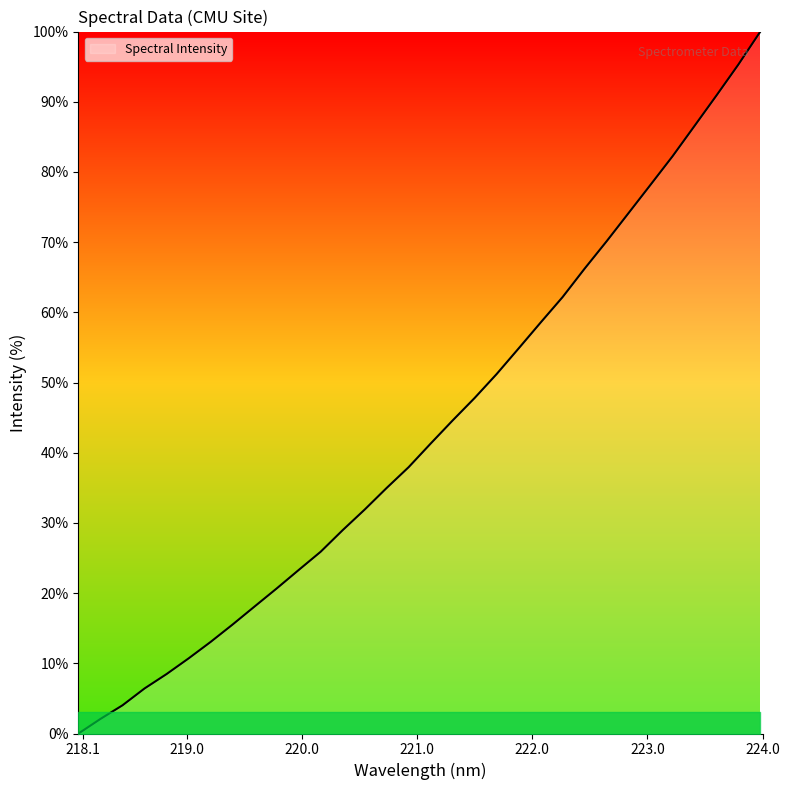

What is the maximum value shown in the chart?

100.0